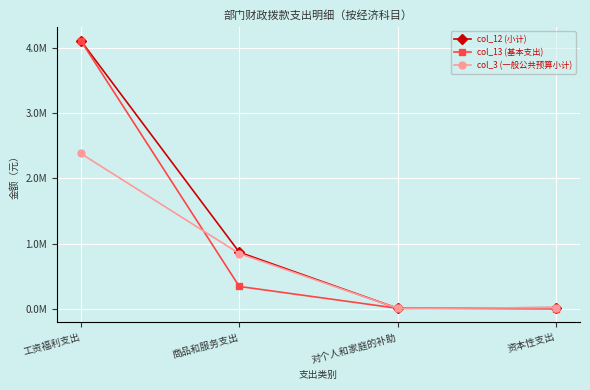

Between 商品和服务支出 and 对个人和家庭的补助, which series saw the biggest shift?

col_12 (小计)